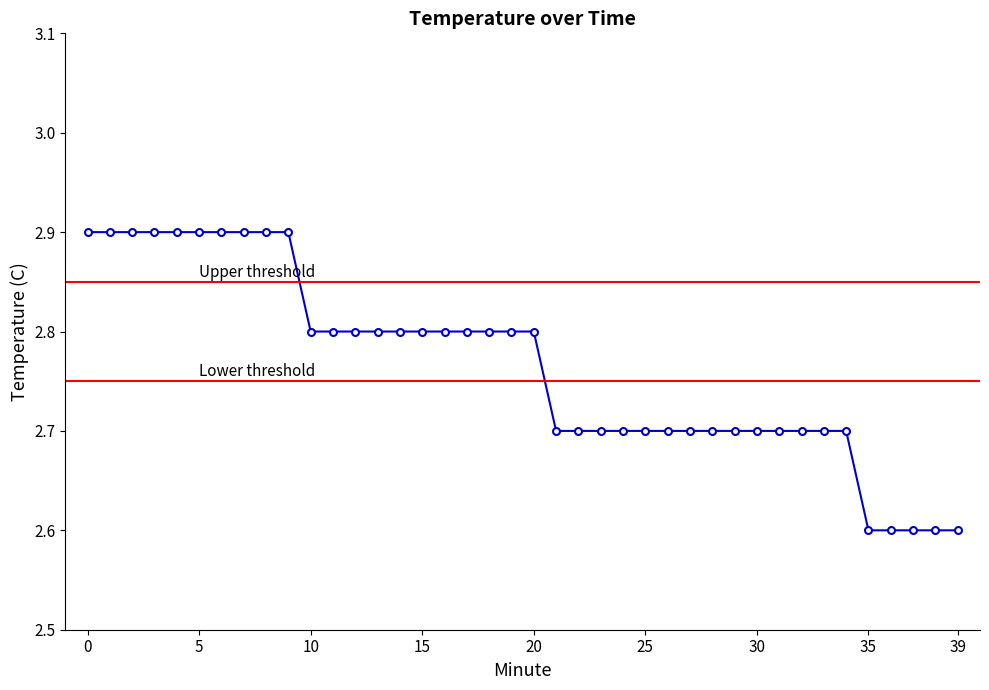

List the labels in order of value, largest first.

0, 1, 2, 3, 4, 5, 6, 7, 8, 9, 10, 11, 12, 13, 14, 15, 16, 17, 18, 19, 20, 21, 22, 23, 24, 25, 26, 27, 28, 29, 30, 31, 32, 33, 34, 35, 36, 37, 38, 39